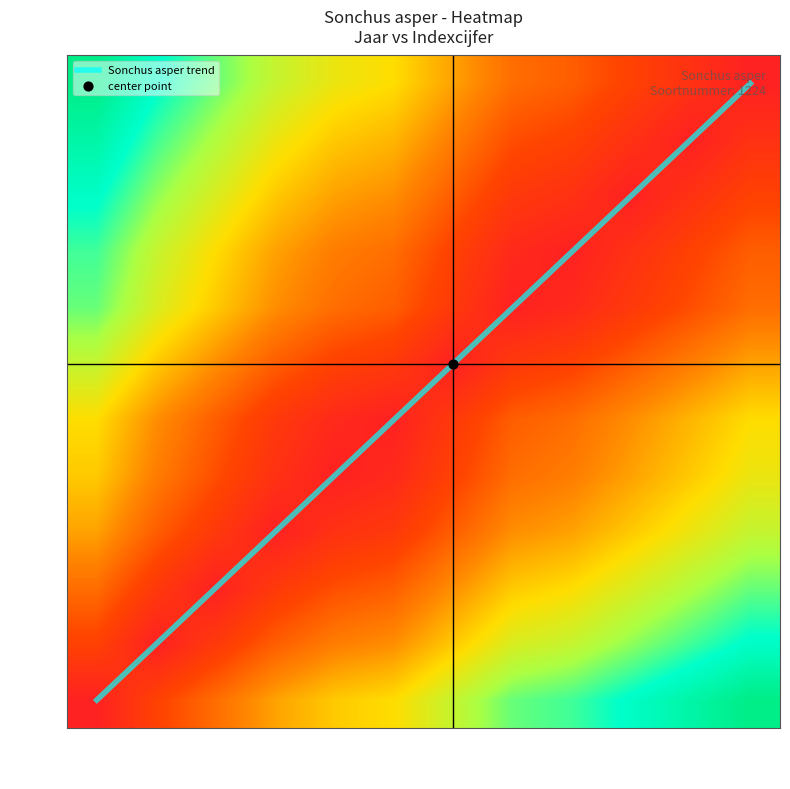

True or false: 1994 has a value of 1 at 110.

False